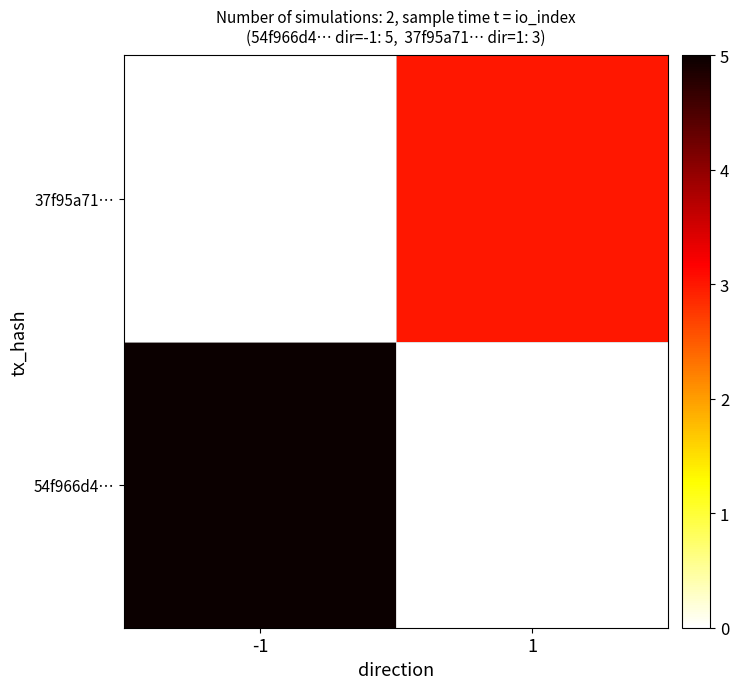

At which category is the sum across all series the highest?

-1